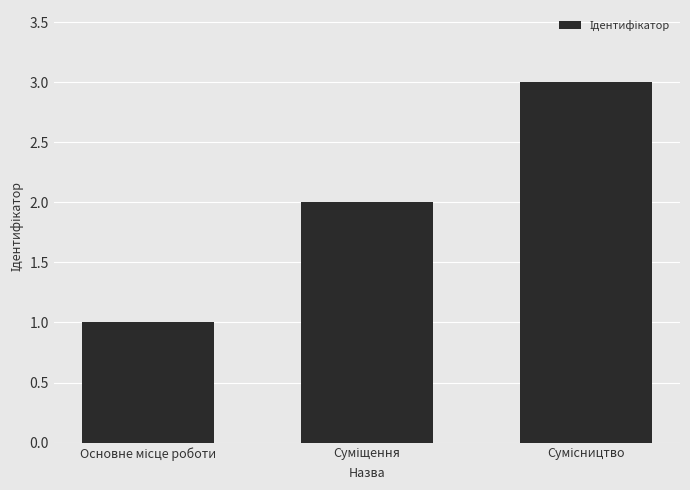

What is the greatest value displayed?

3